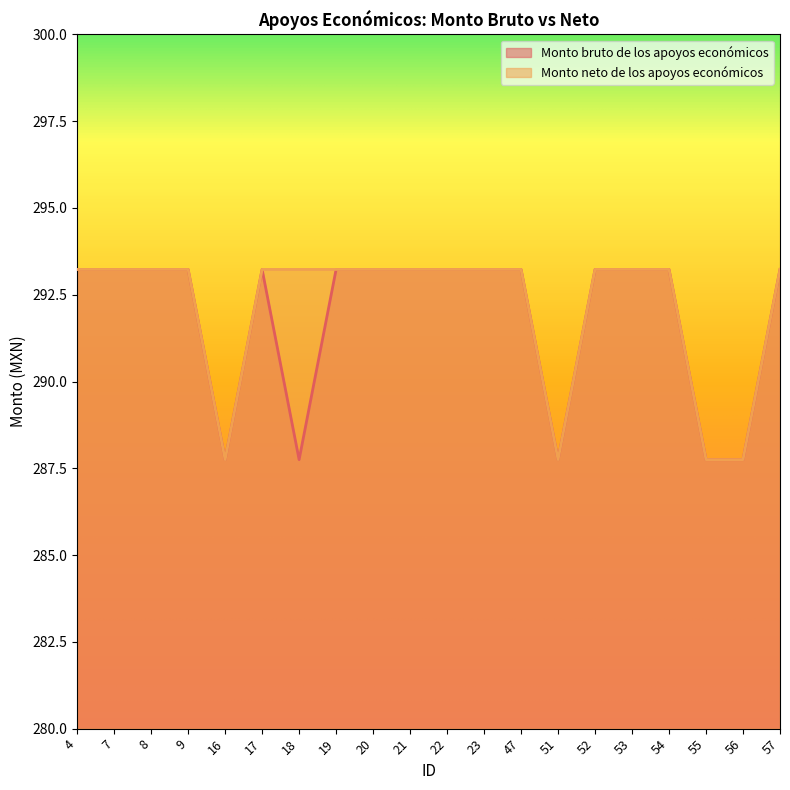

How many interior local valleys does the Monto bruto de los apoyos económicos series have?

3